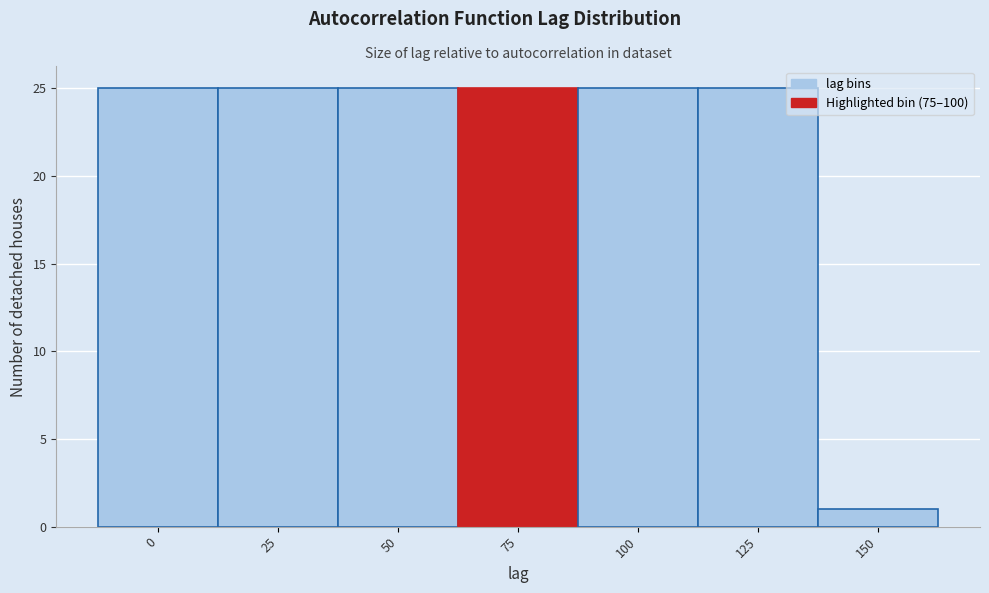

Reading left to right, what are all the values shown in this chart?

0=25	25=25	50=25	75=25	100=25	125=25	150=1